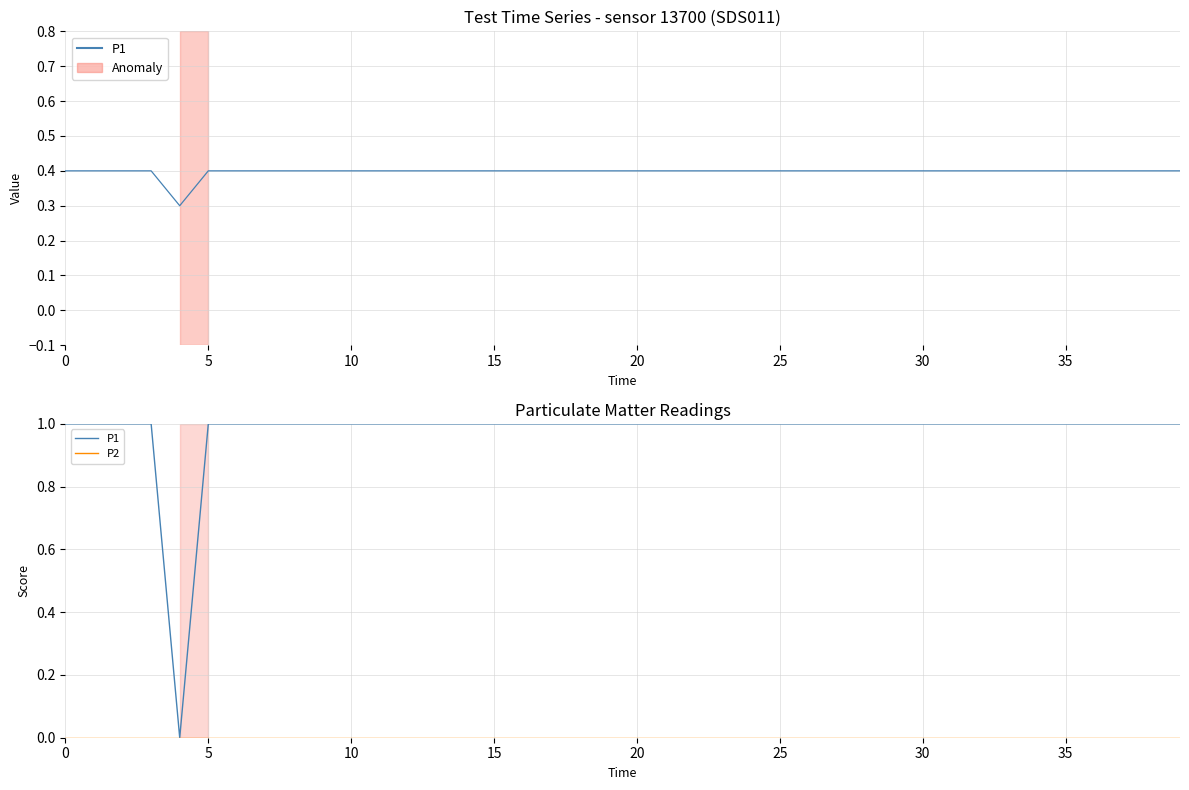

How many data points in P1 are above 0?

39